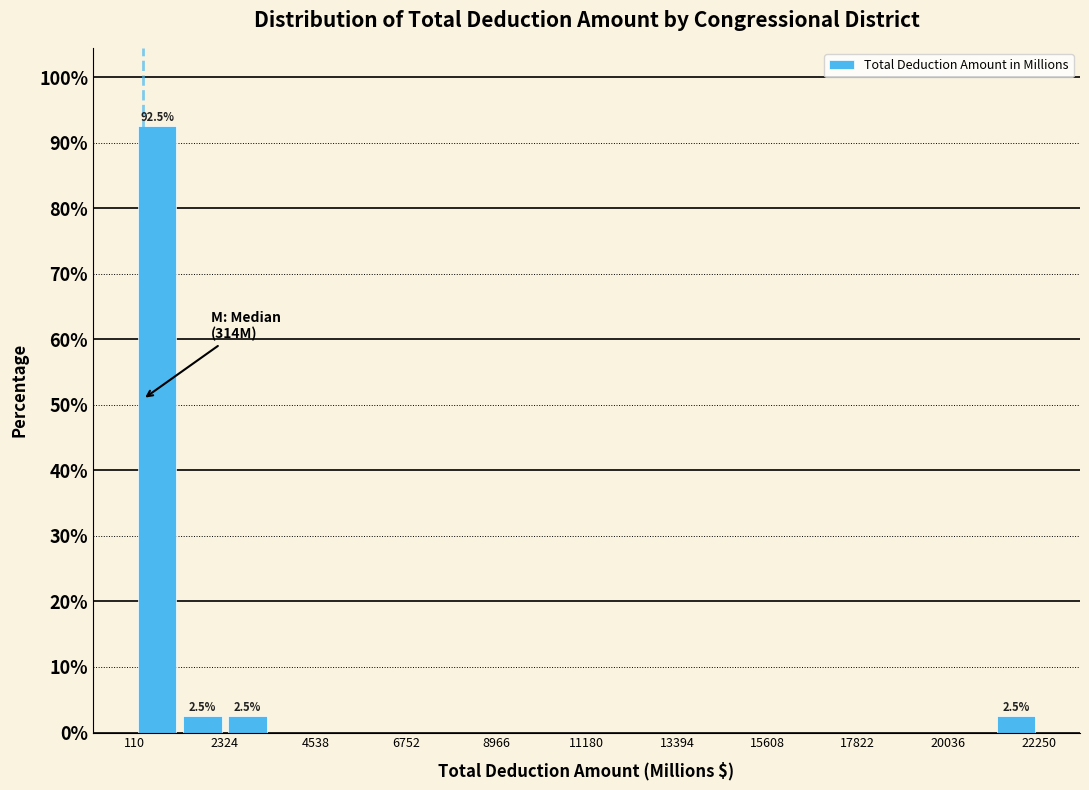

Around what value on the x-axis is the tallest bar? Give the approximate position of its centre, as read against the axis.

500